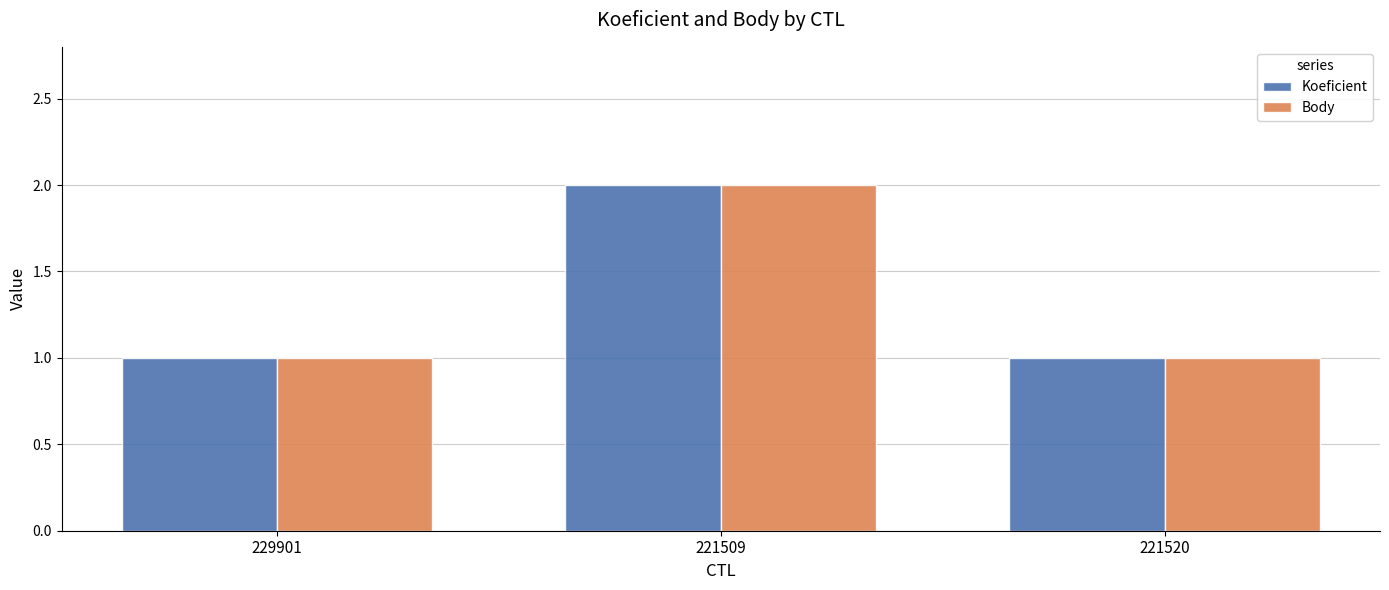

Reading left to right, list all the values displayed in this chart.

Koeficient: 1	2	1
Body: 1	2	1